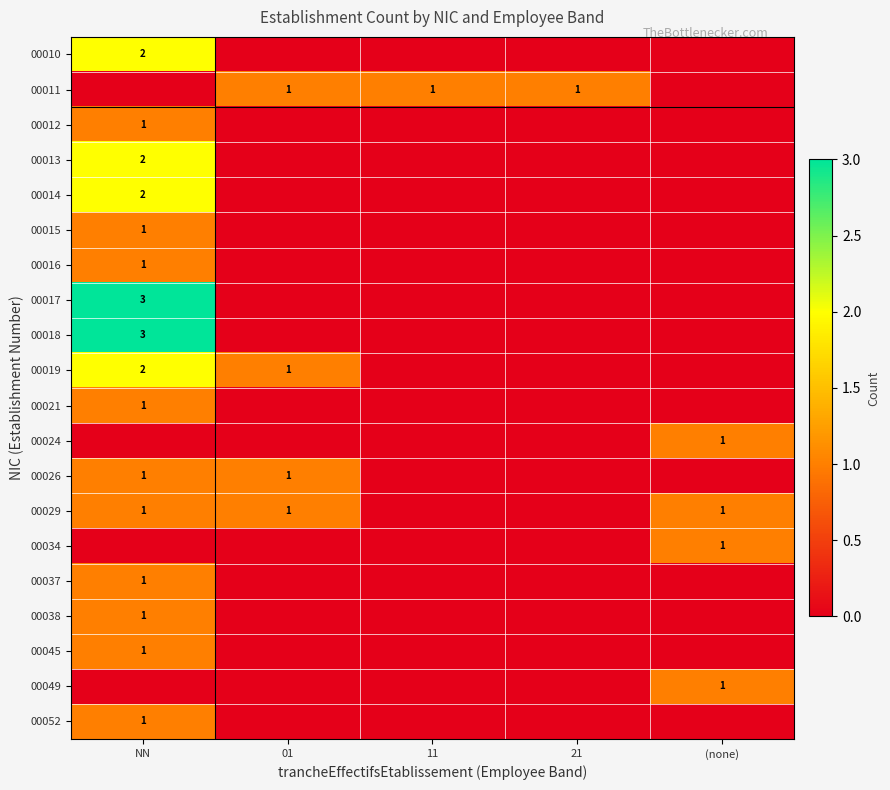

True or false: 00029 has a value of 1 at NN.

True